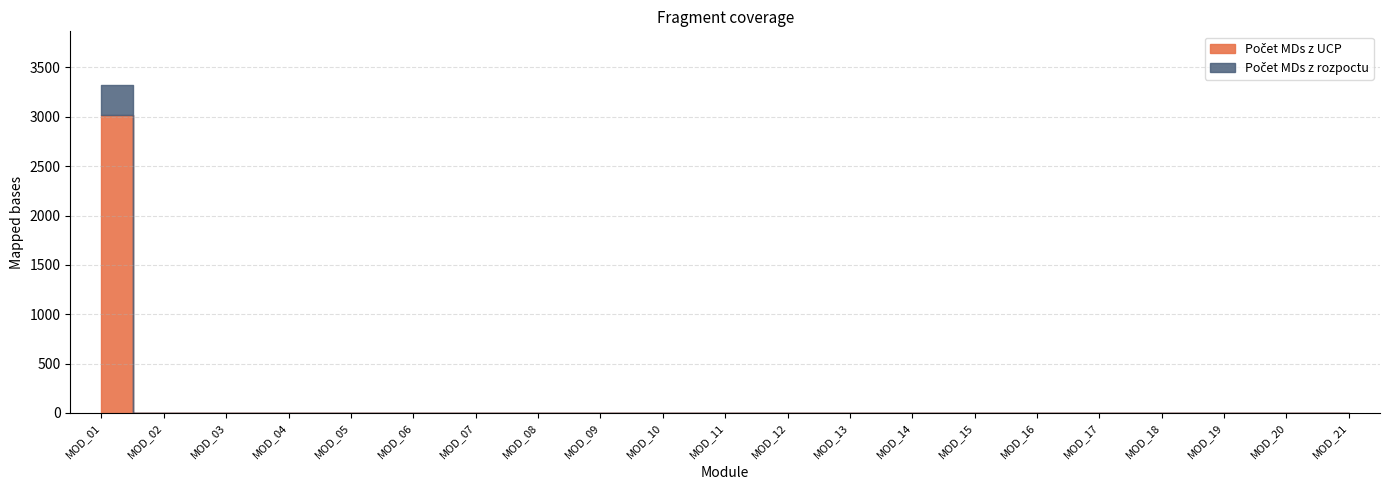

Which series has the largest total across all categories?

Počet MDs z UCP